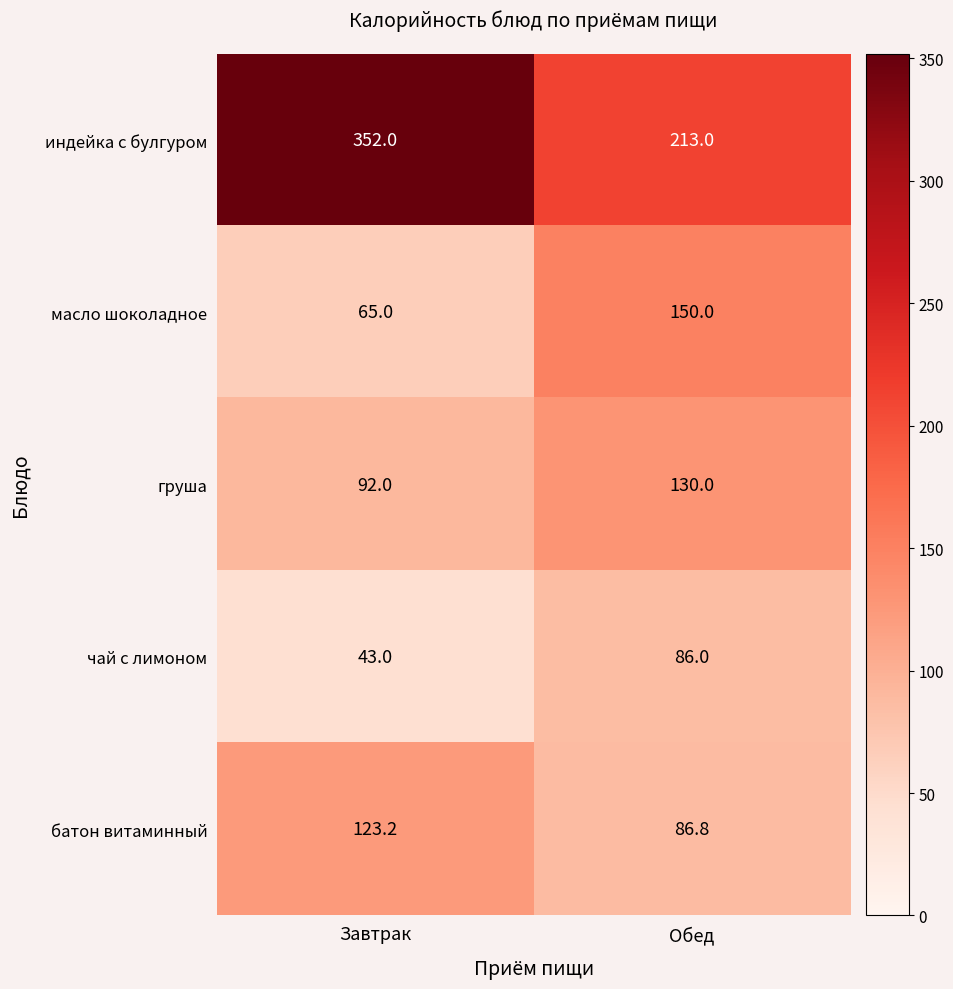

Which series has the widest spread of values?

индейка с булгуром